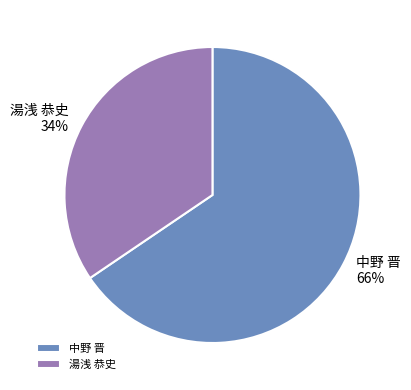

Is there a majority slice in this chart?

Yes